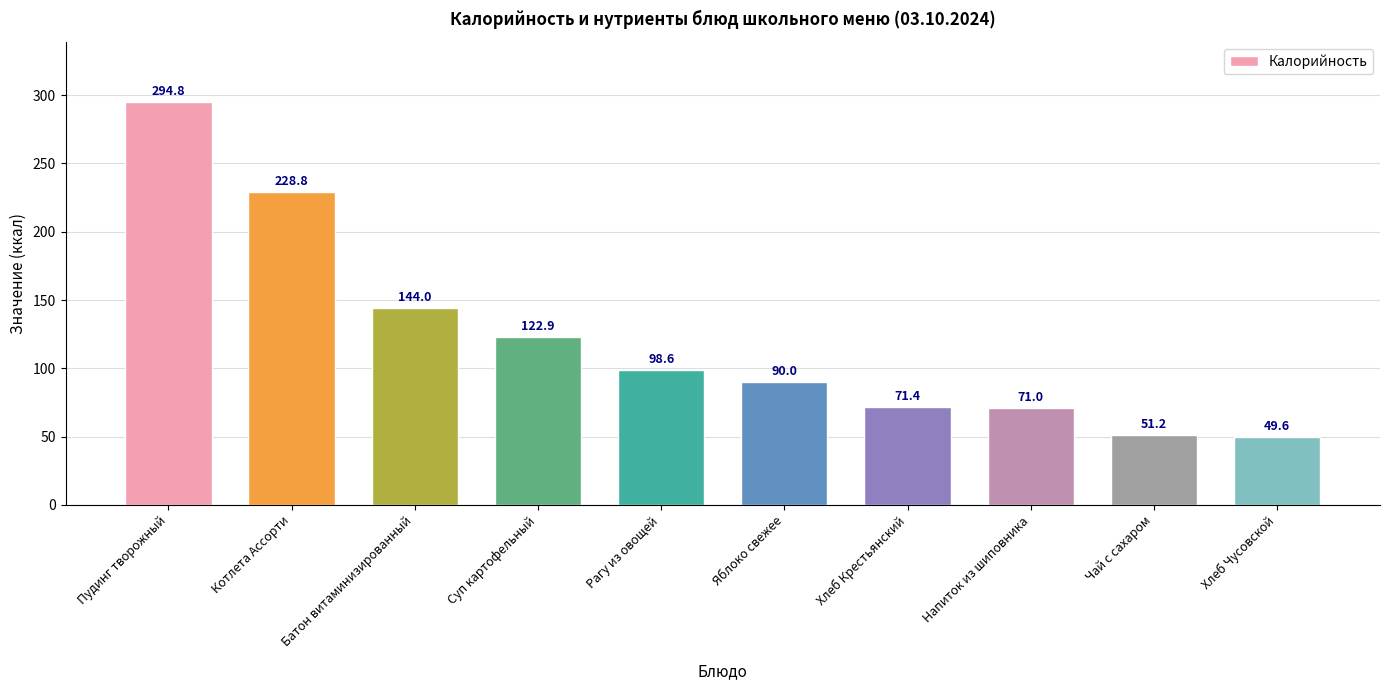

List the labels in order of value, largest first.

Пудинг творожный, Котлета Ассорти, Батон витаминизированный, Суп картофельный, Рагу из овощей, Яблоко свежее, Хлеб Крестьянский, Напиток из шиповника, Чай с сахаром, Хлеб Чусовской